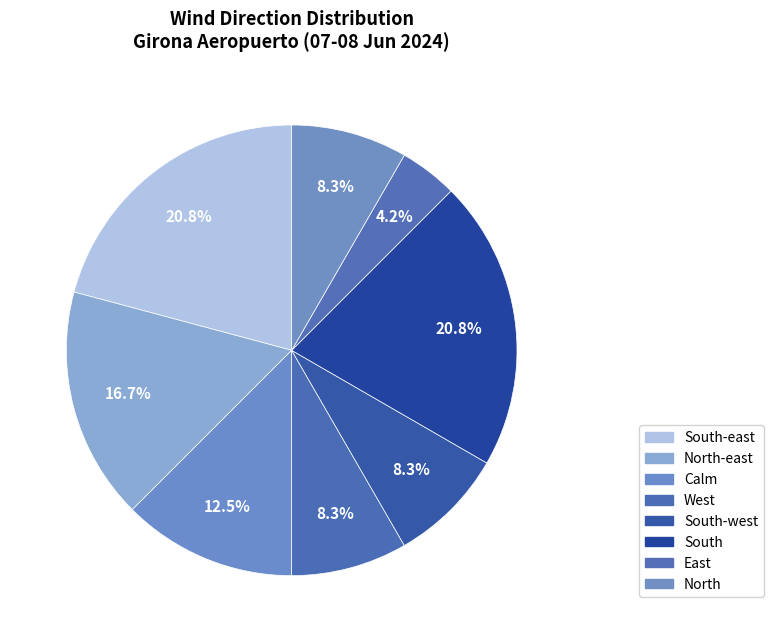

To the nearest percent, what is the average slice percentage?

12%